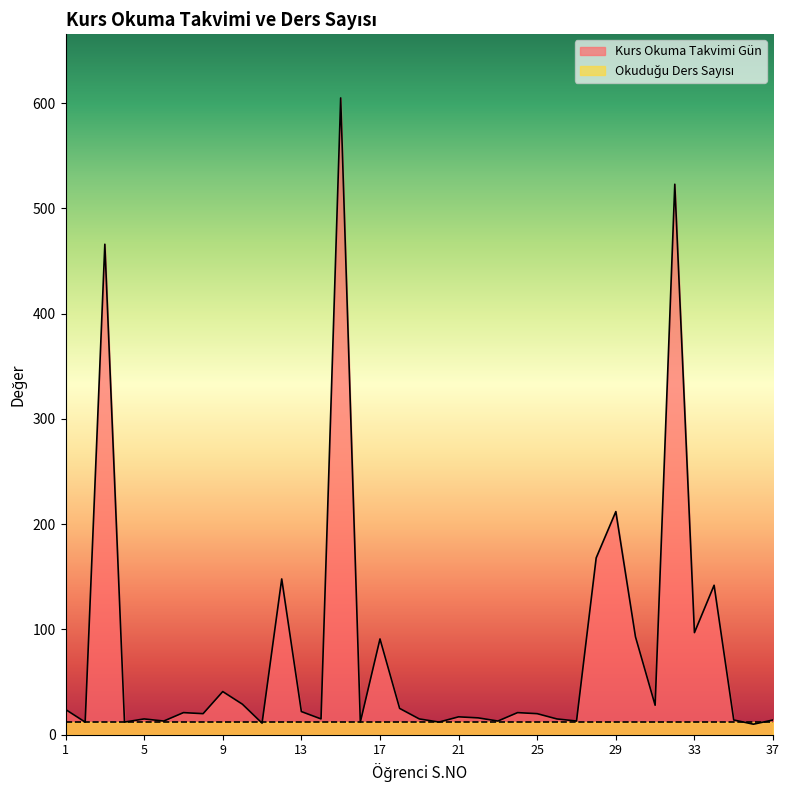

What is the sum of the values at 19 and 24?

36